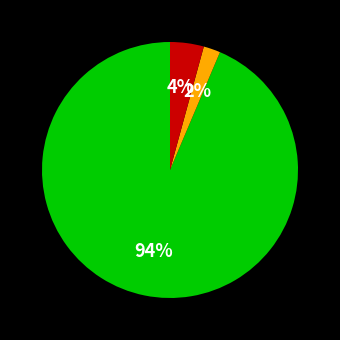

Is there any slice that represents more than half of the pie?

Yes